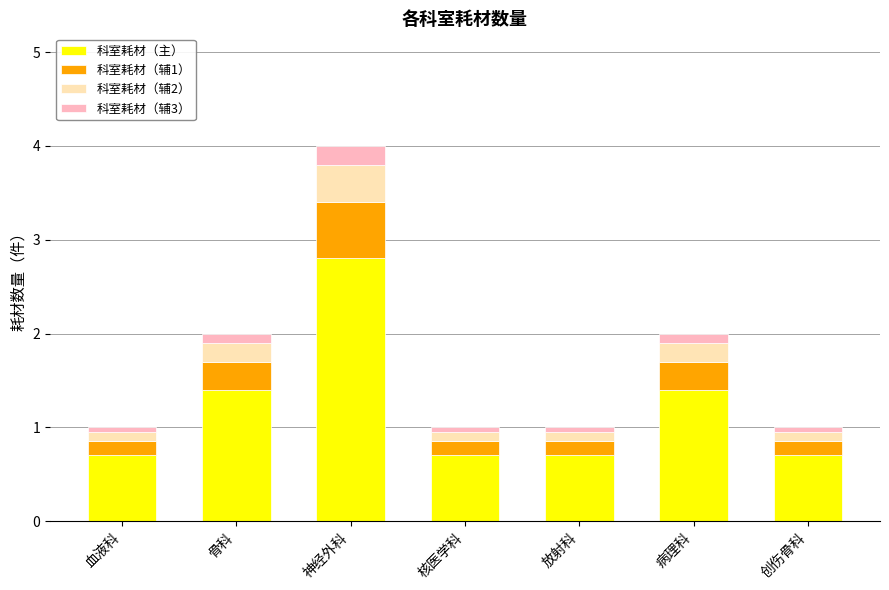

True or false: 科室耗材（主） has a value of 1.4 at 病理科.

True